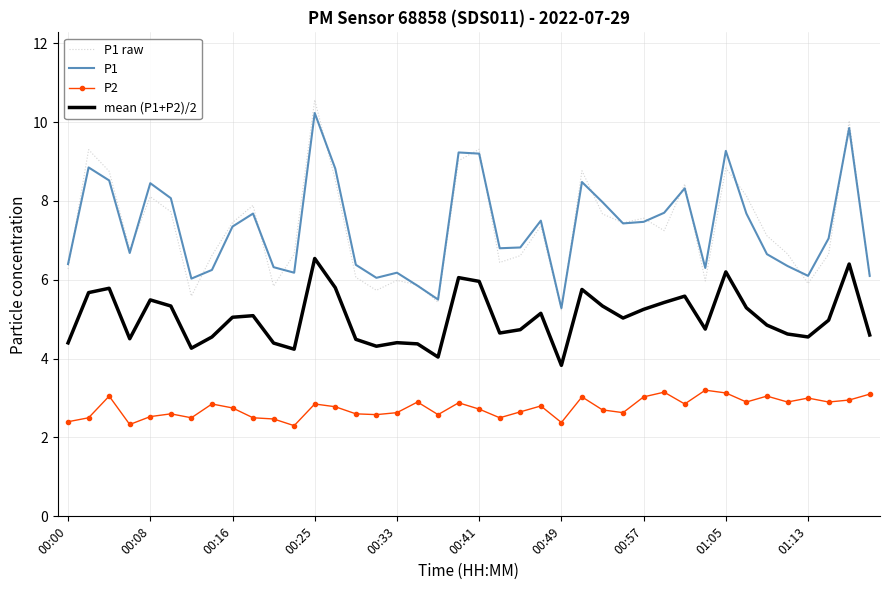

What are all the series names shown in the legend?

P1 raw, P1, P2, mean (P1+P2)/2